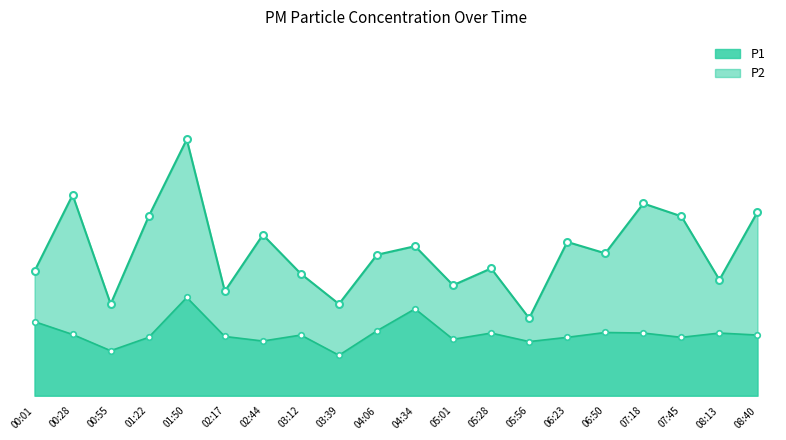

What is the difference between the second highest and minimum values in the P1 series?

4.3